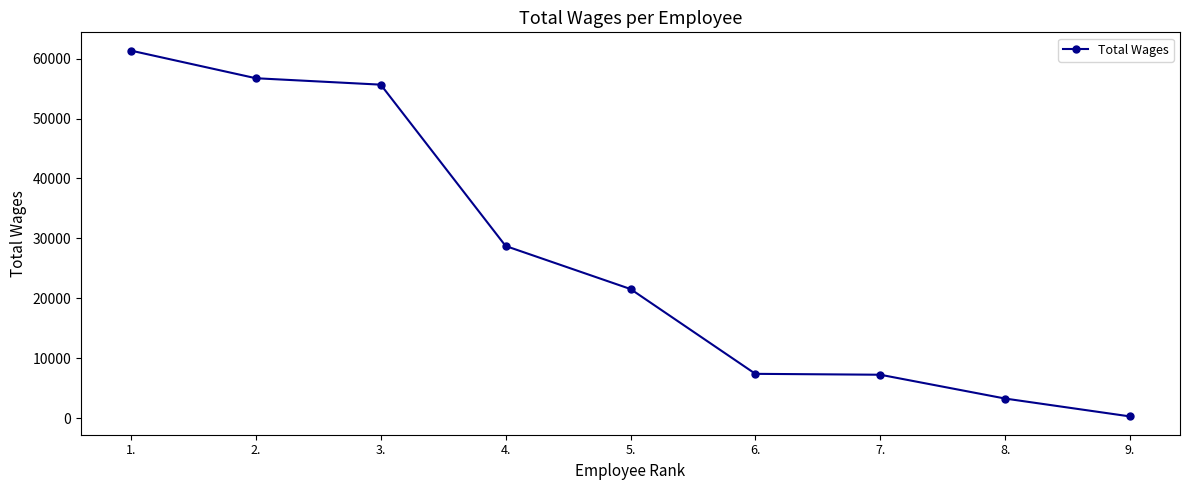

How many categories are shown in the chart?

9